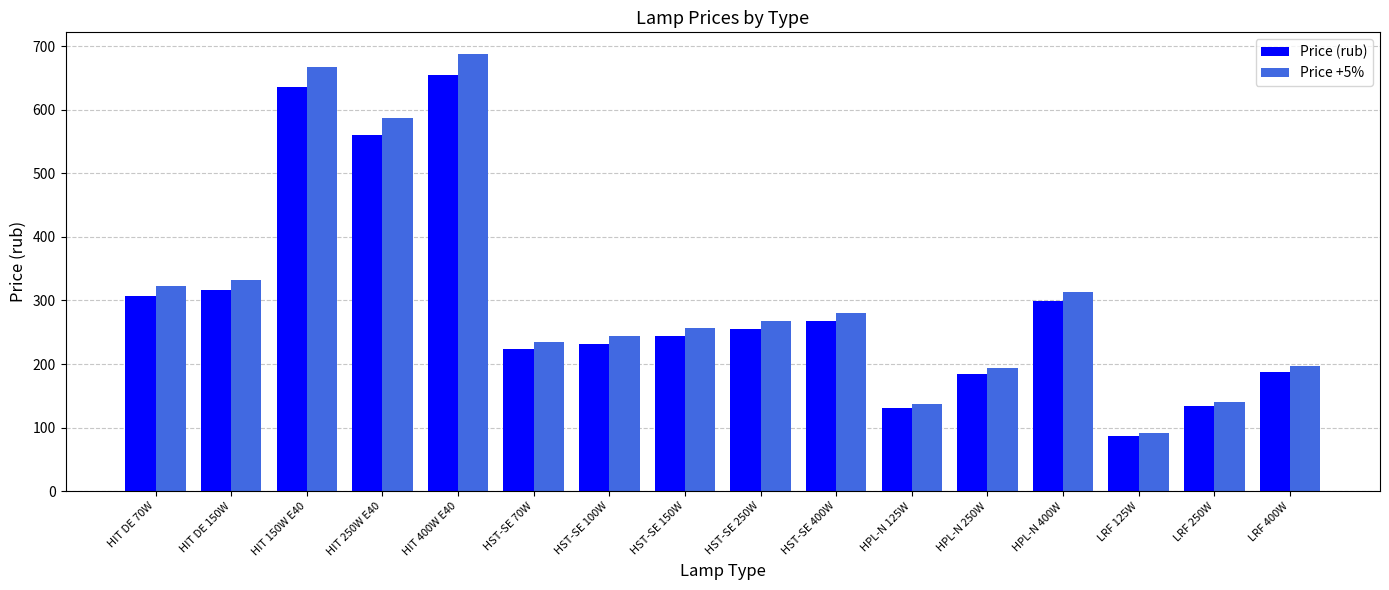

What is the value of the Price (rub) bar at the 5th from the left?

655.0